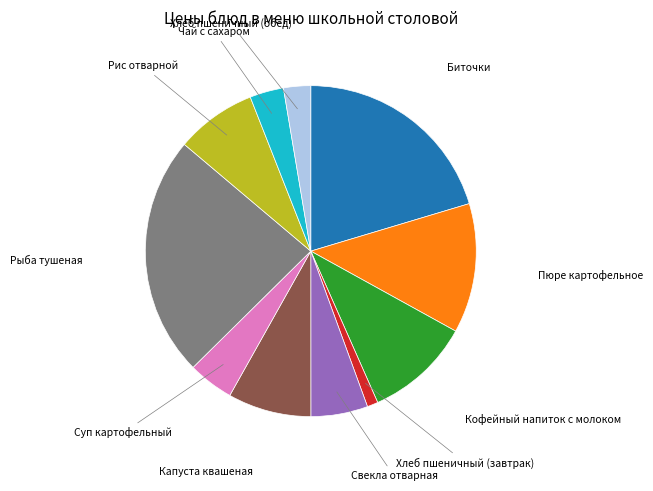

Count the number of slices in the pie.

11